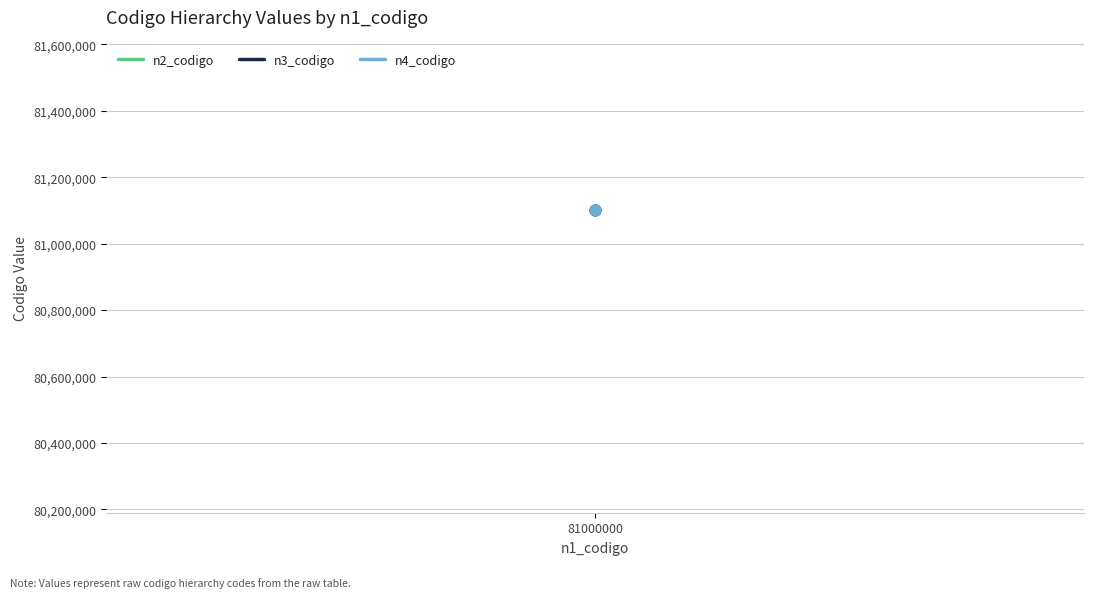

Which series has the largest total across all categories?

n4_codigo